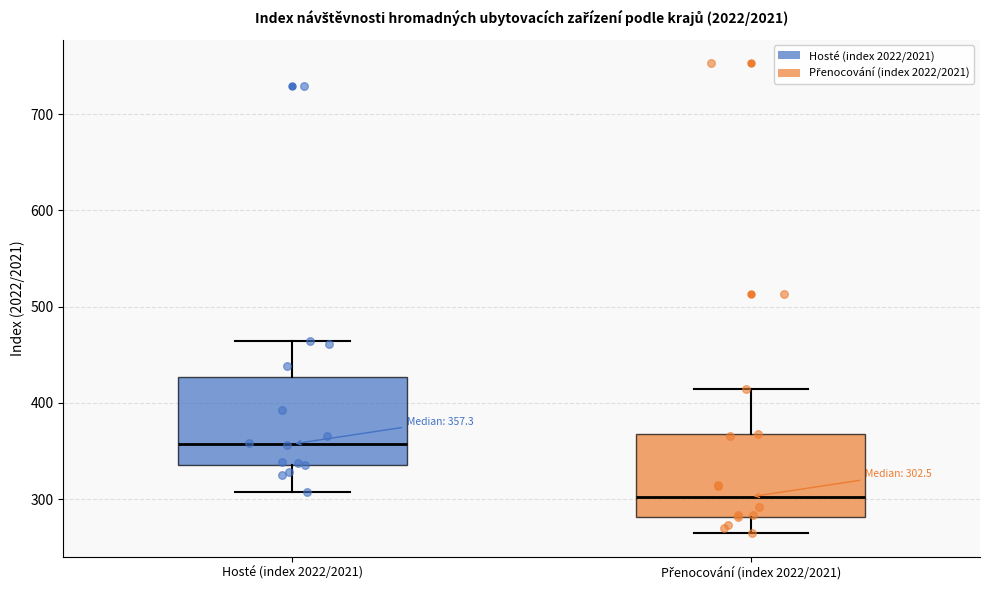

Which box's median line is the highest?

Hosté (index 2022/2021)